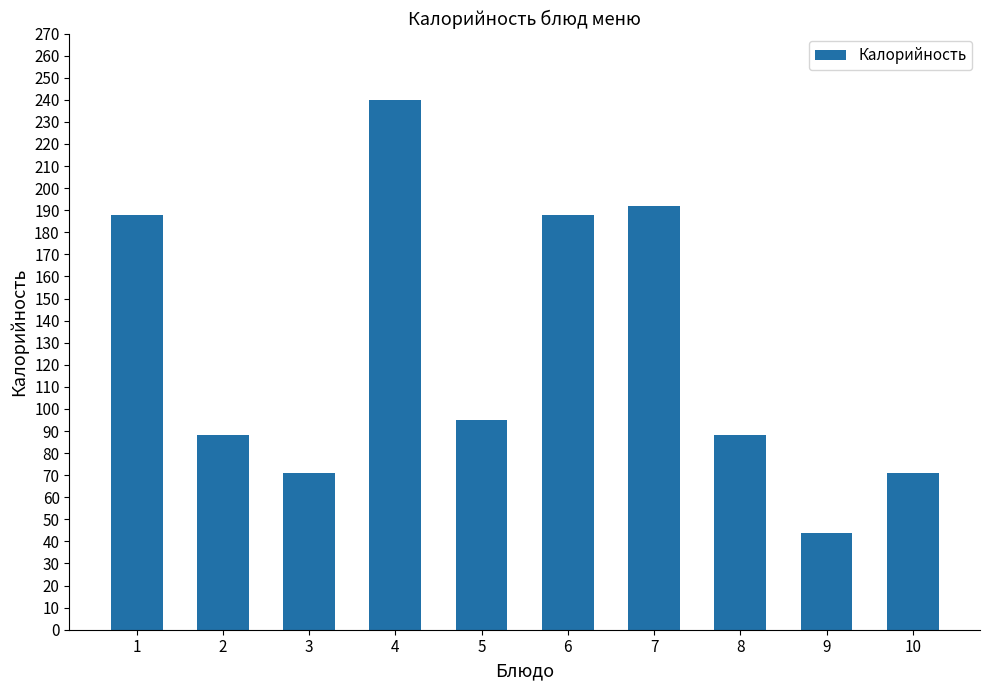

Between 8 and 9, which is larger?

8